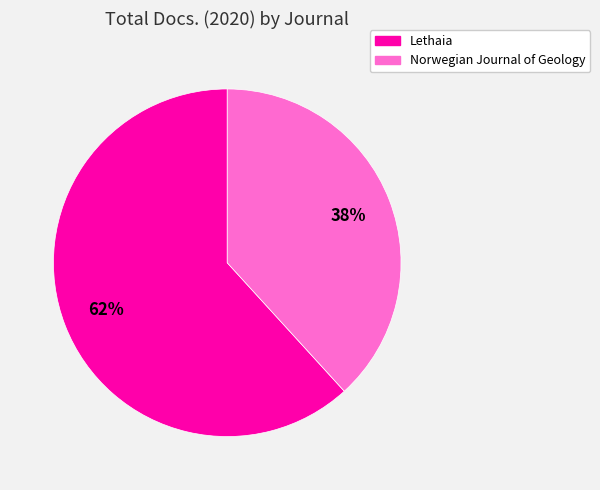

Is it true that Lethaia is 62% of the pie?

True